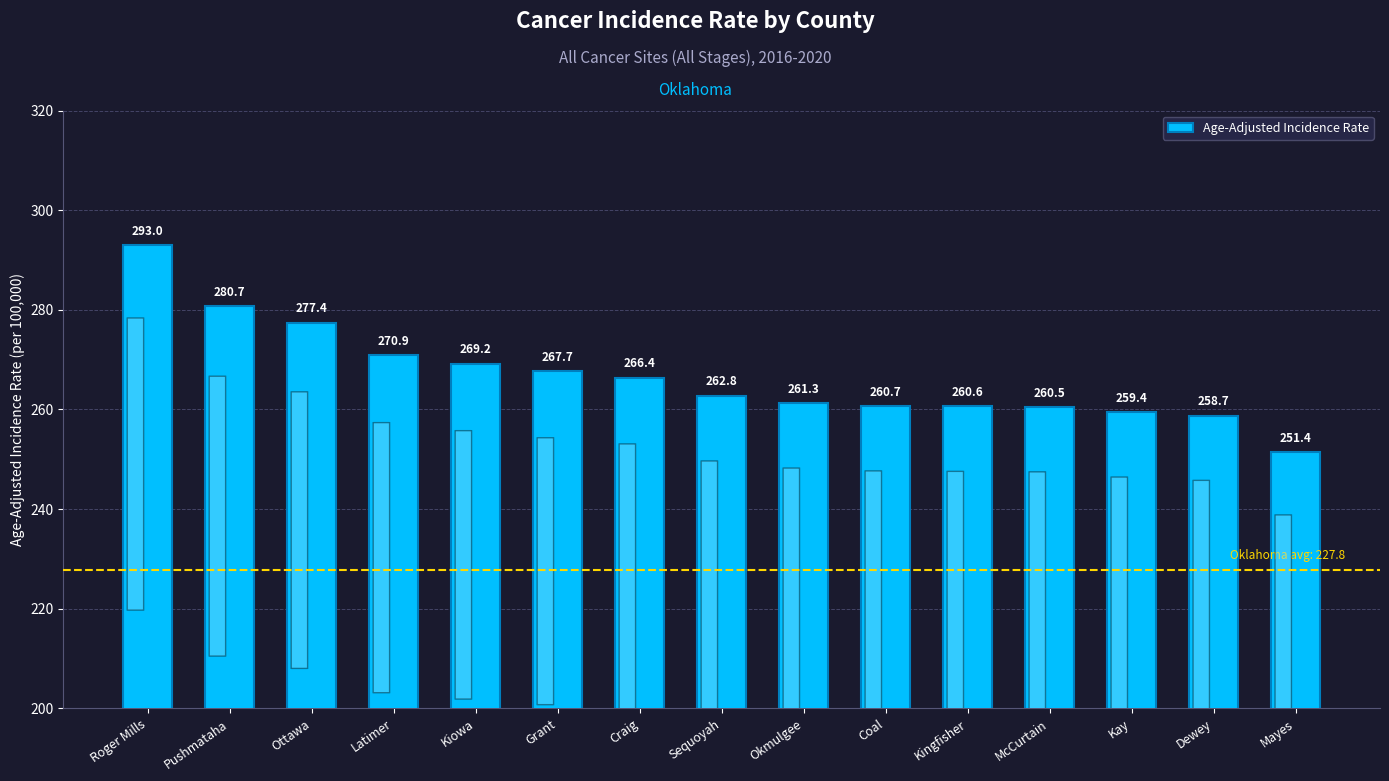

What is the greatest value displayed?

293.0